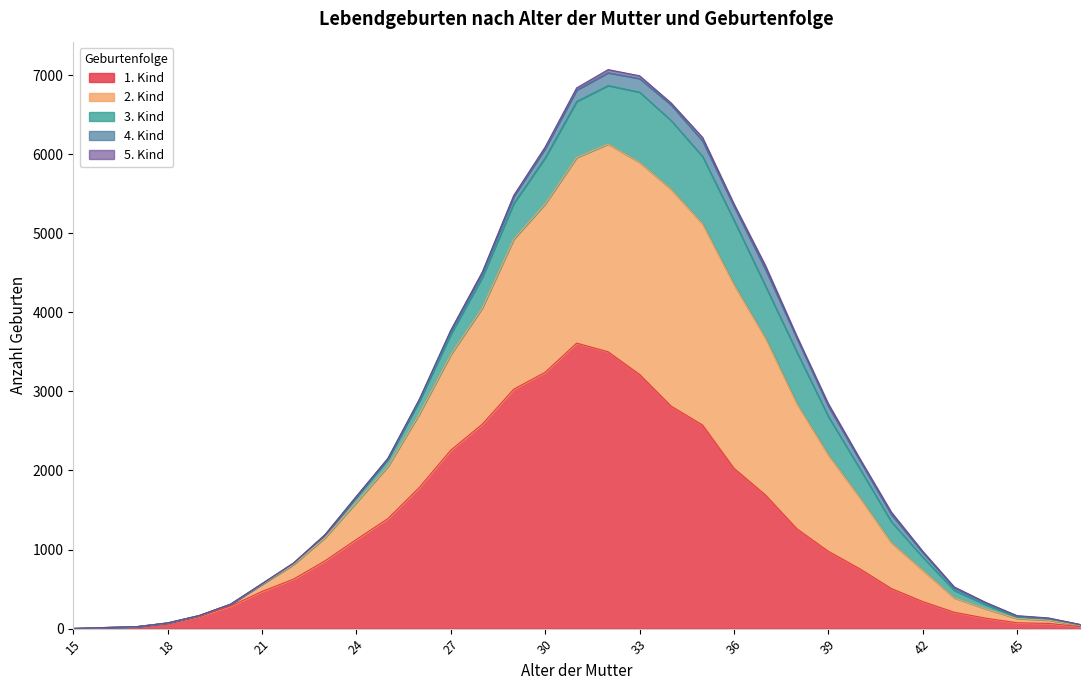

Which category has the lowest value across all series?

15